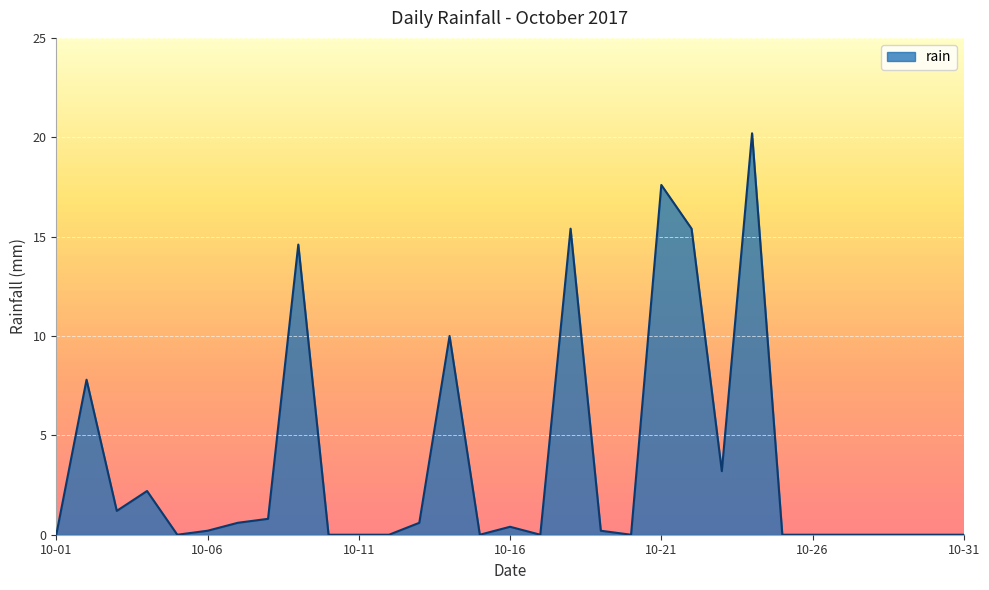

How many lines are shown in the chart?

1